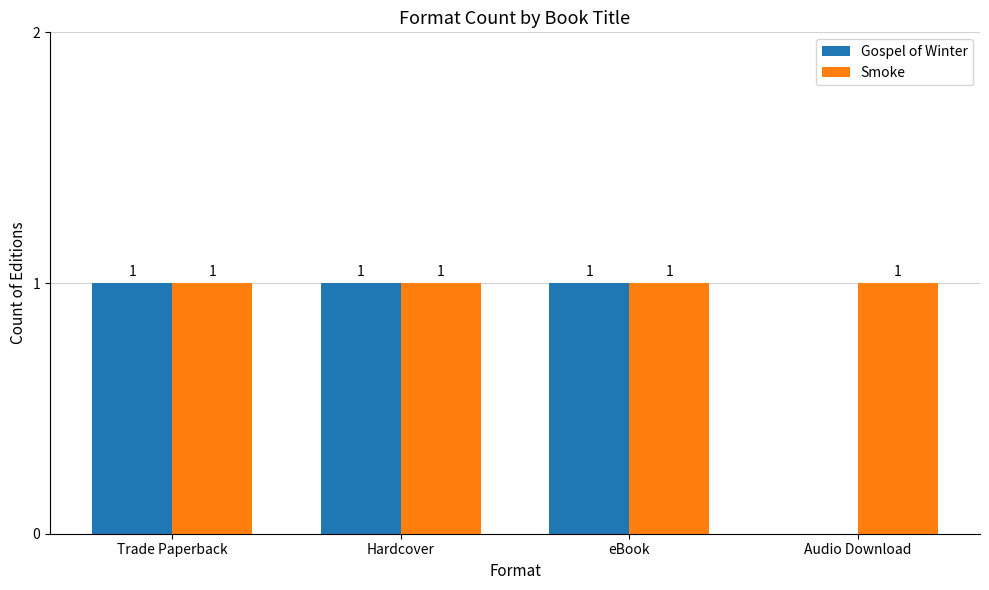

The value of Smoke at Trade Paperback is 1. True or false?

True